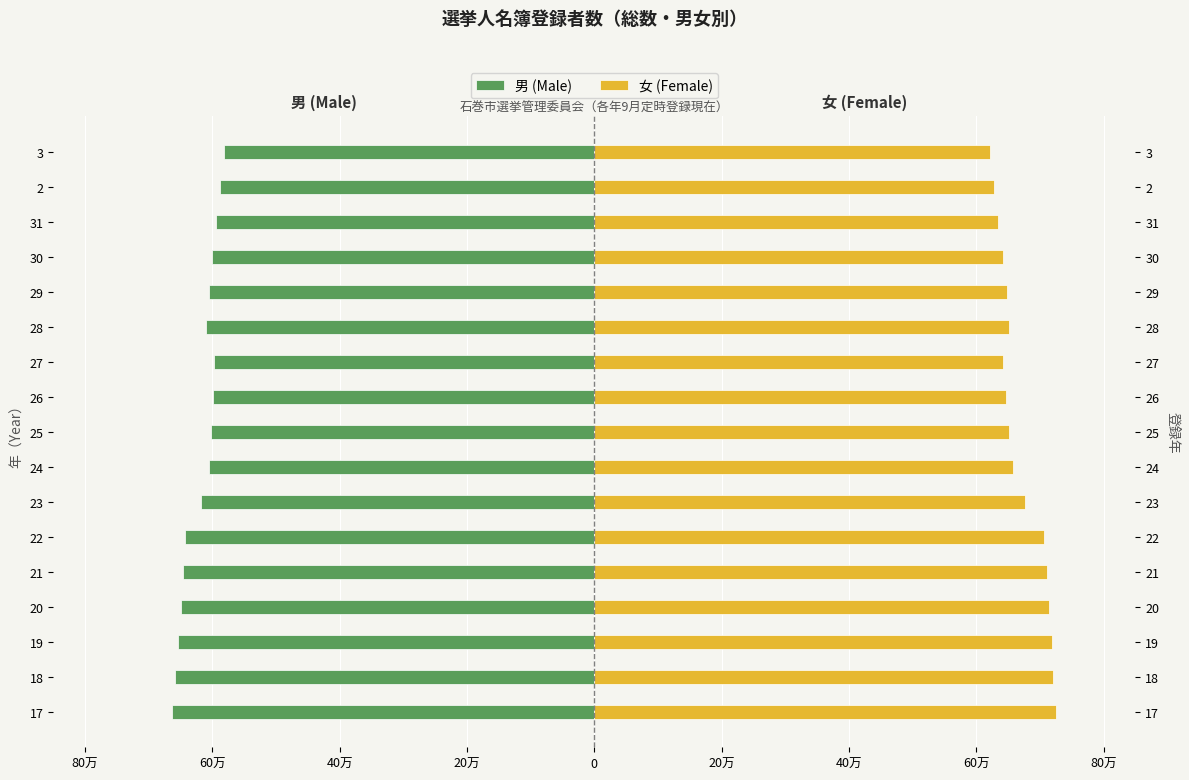

Reading left to right, extract all data points from this chart.

男 (Male): -66317	-65884	-65484	-64936	-64574	-64348	-61820	-60459	-60237	-59985	-59710	-61005	-60615	-60114	-59427	-58775	-58117
女 (Female): 72526	72127	71939	71471	71090	70687	67581	65692	65118	64659	64242	65197	64808	64203	63485	62856	62176